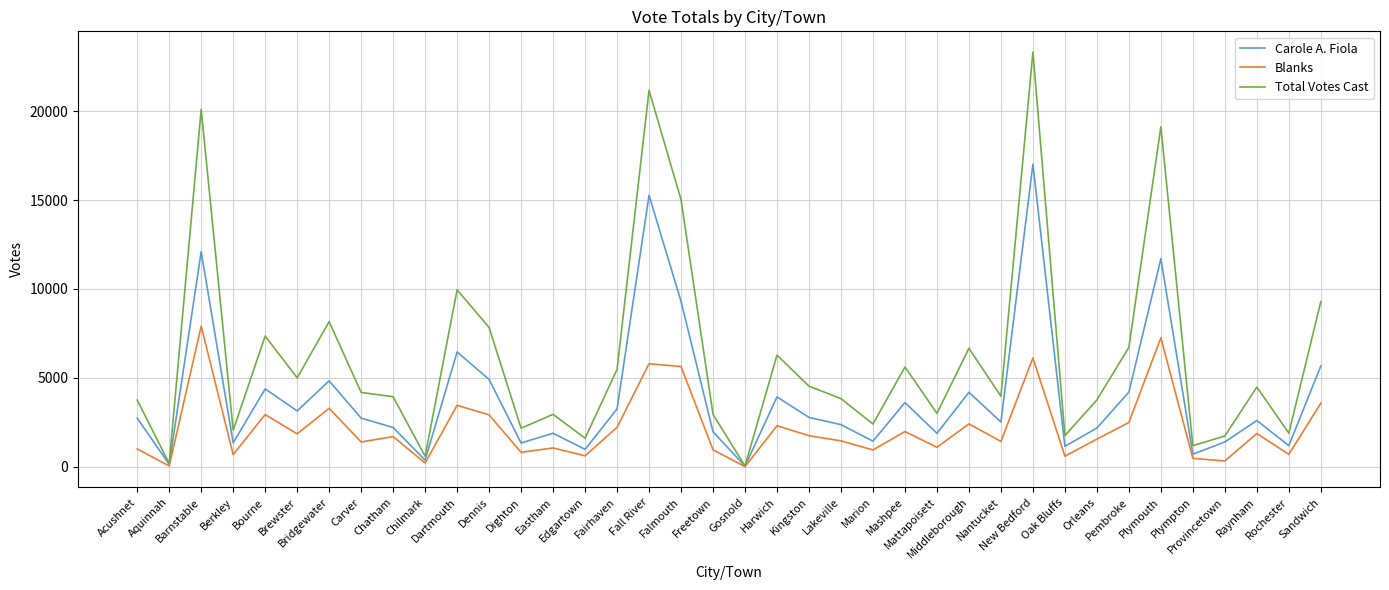

In Blanks, how many points are higher than both neighbors (excluding endpoints)?

13